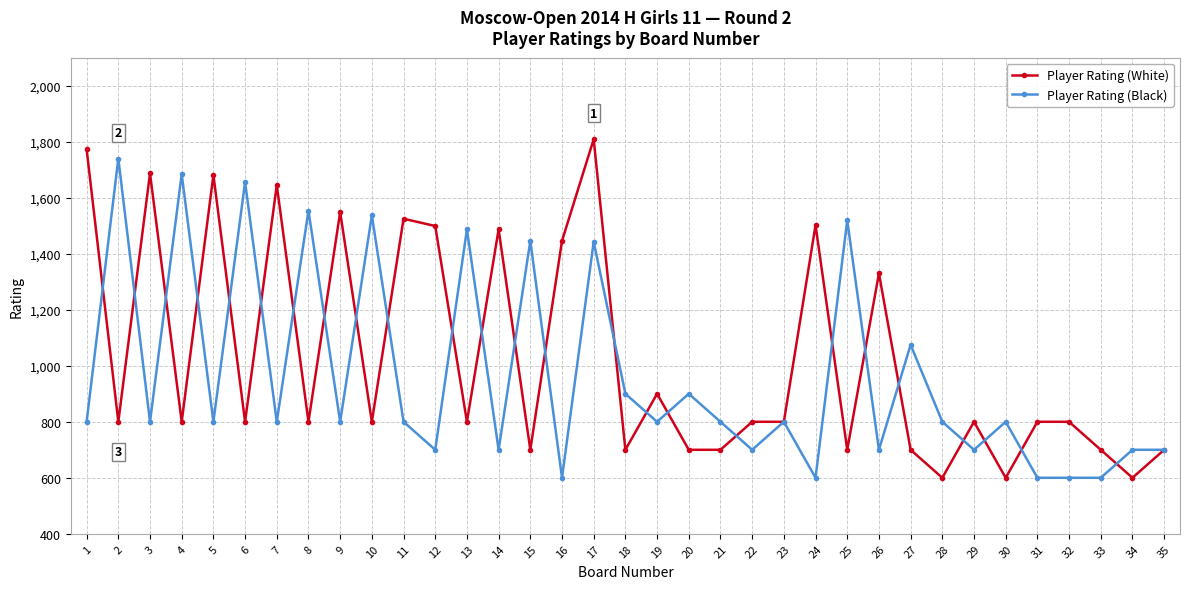

Which series has the largest range (max minus min)?

Player Rating (White)